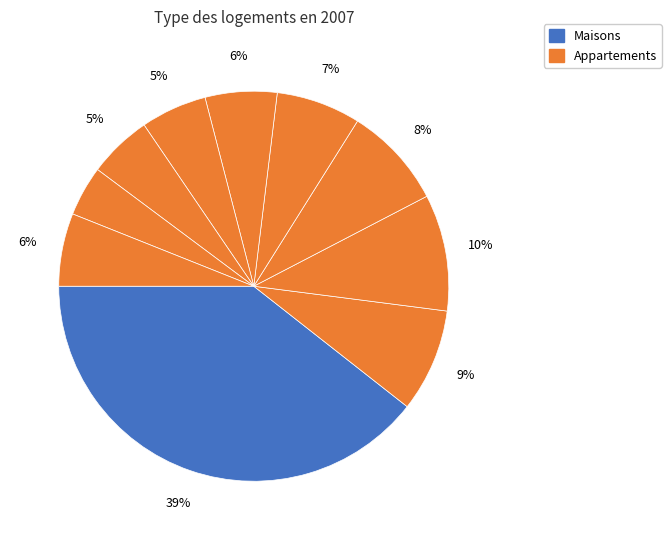

To the nearest percent, what is the difference between the largest and smallest slice percentages?

35%